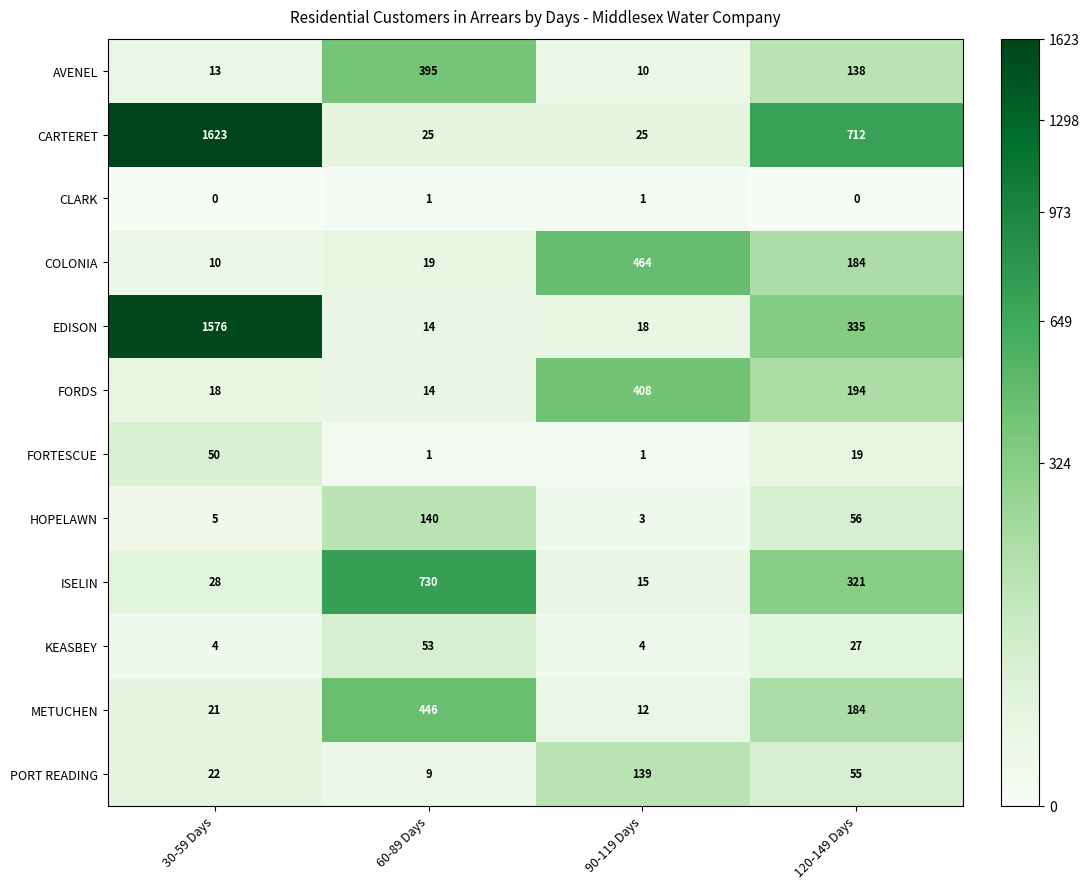

What is the spread (max minus min) of values at 90-119 Days?

463